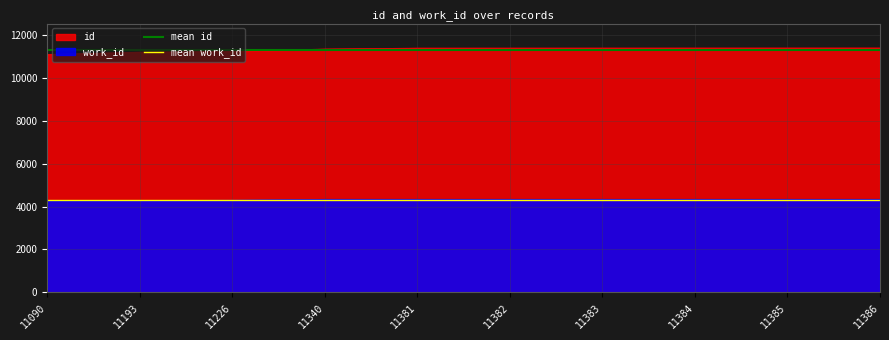

True or false: id and mean work_id cross at least once.

False